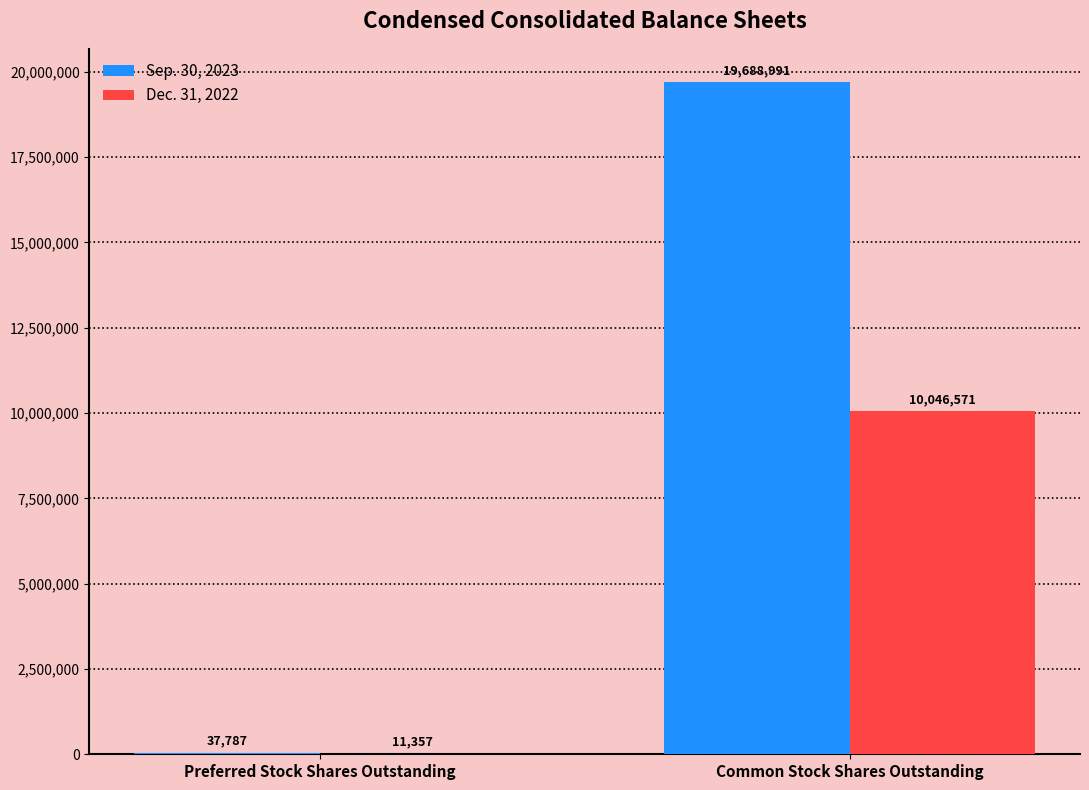

True or false: Sep. 30, 2023 has a value of 37787 at Preferred Stock Shares Outstanding.

True